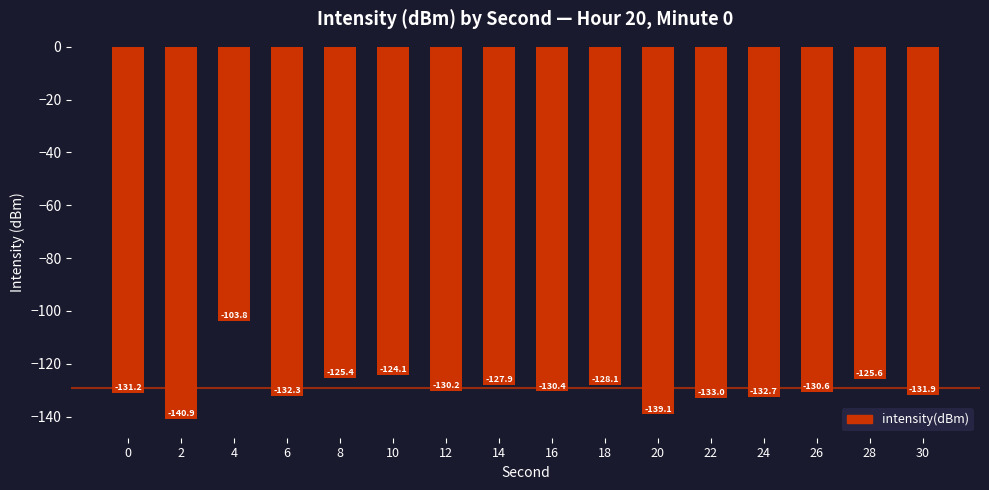

List the labels in order of value, largest first.

4, 10, 8, 28, 14, 18, 12, 16, 26, 0, 30, 6, 24, 22, 20, 2